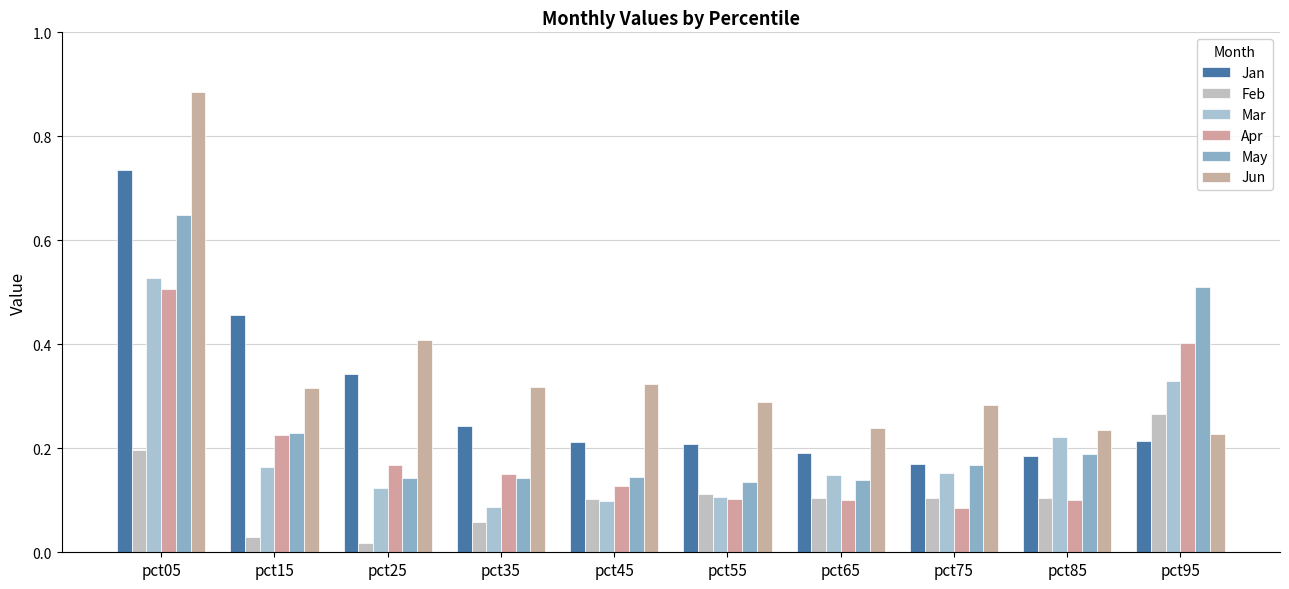

How many distinct data groups are displayed?

6